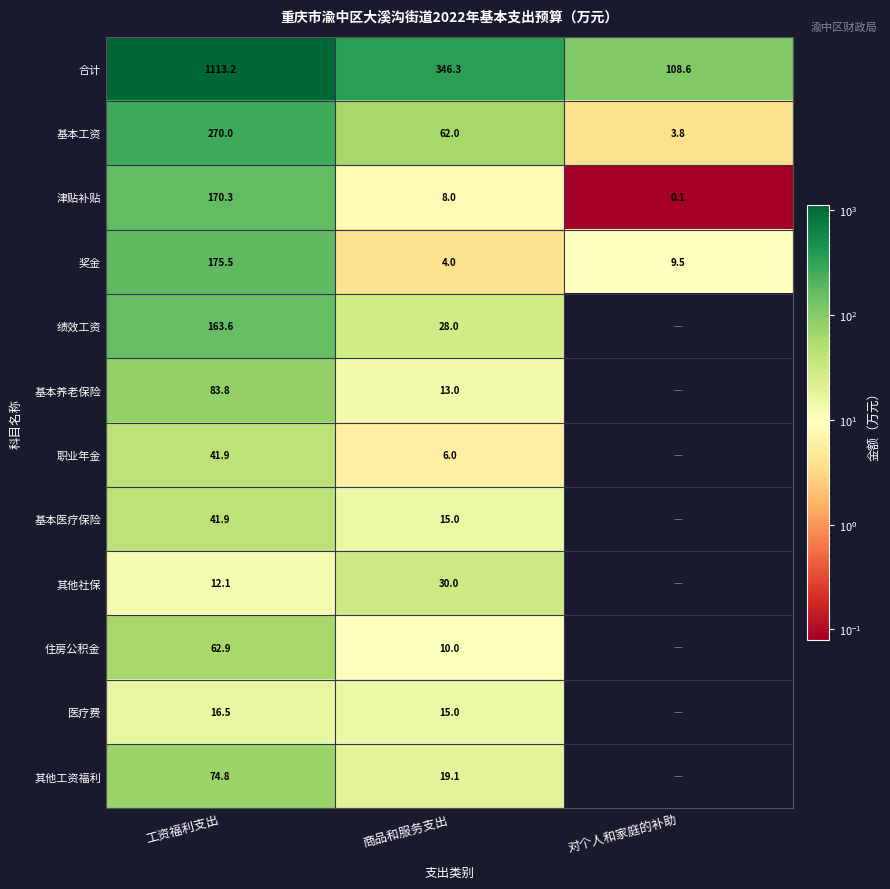

What is the difference between the maximum and minimum values in the 基本工资 series?

266.2